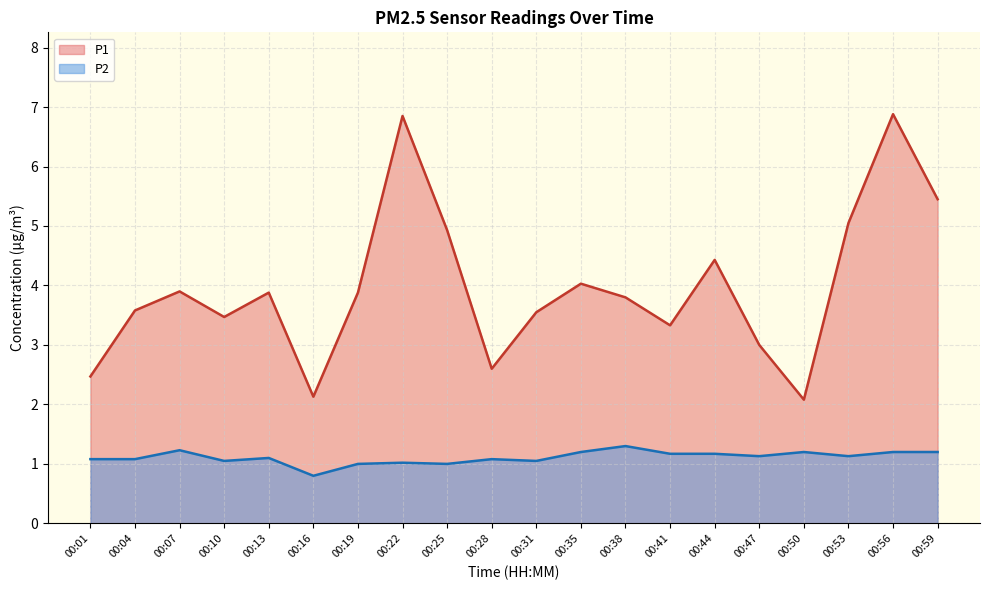

How many lines are shown in the chart?

2